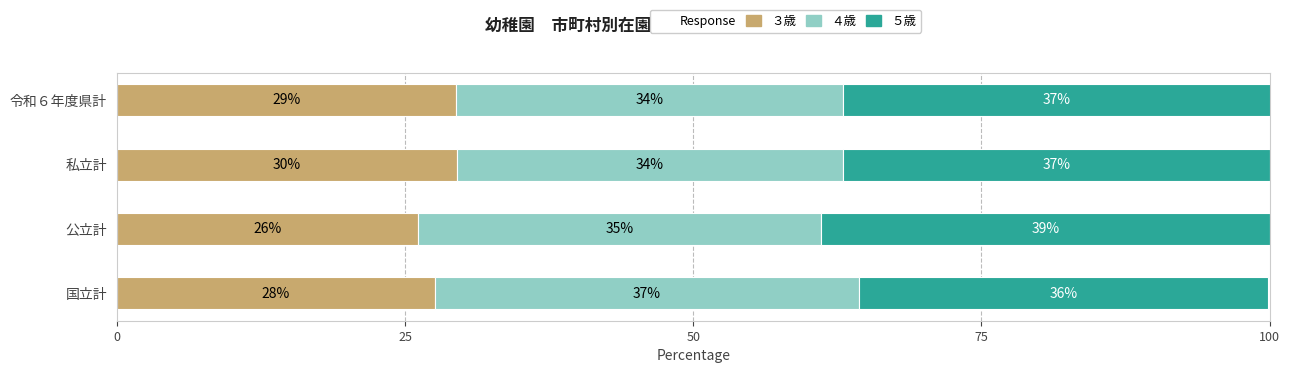

What is the total value across all series at 公立計?

100.0